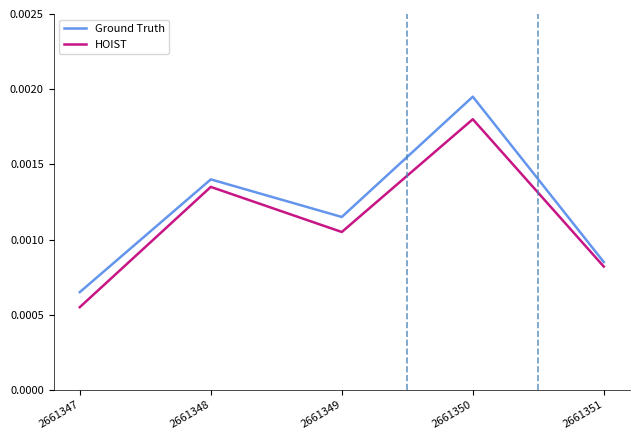

True or false: HOIST and Ground Truth intersect in this chart.

False